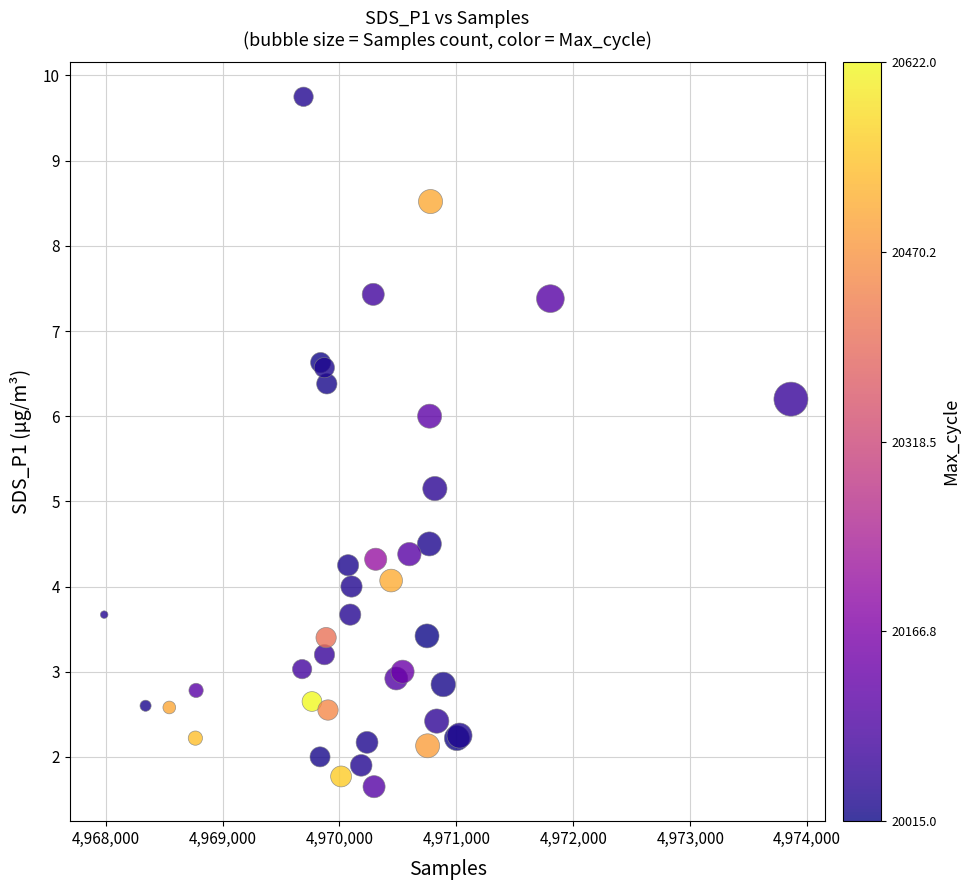

What Y value in the scatter plot is closest to 5?

5.2